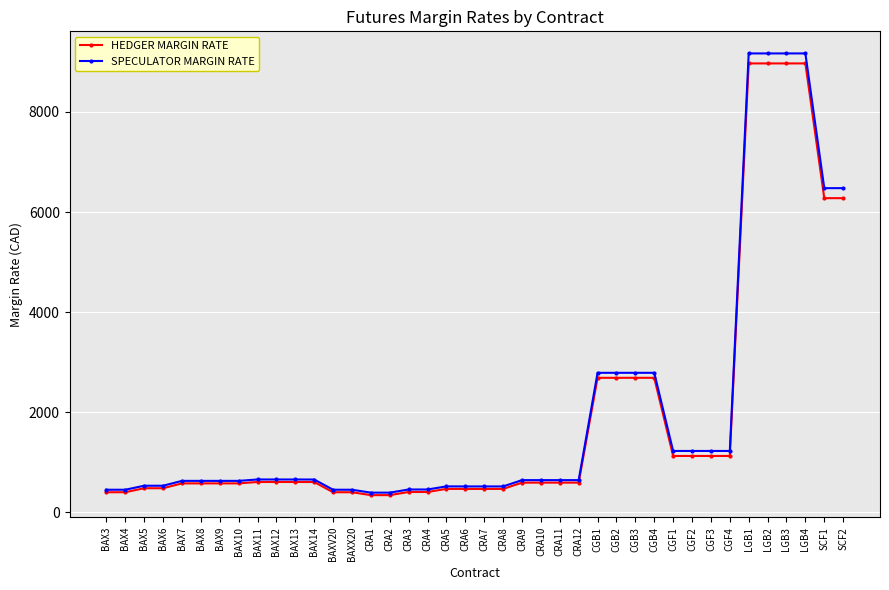

What is the highest value of the HEDGER MARGIN RATE series?

8970